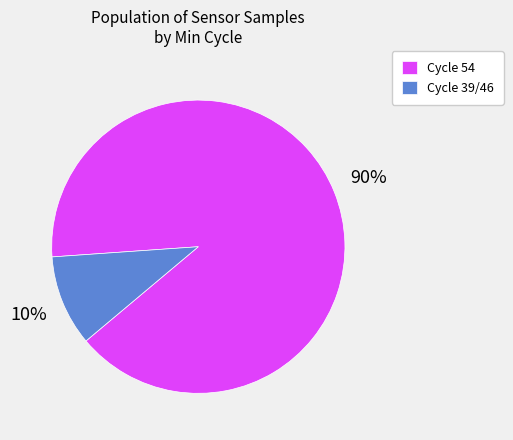

To the nearest percent, what is the difference between the Cycle 39/46 and Cycle 54 slice percentages?

80%